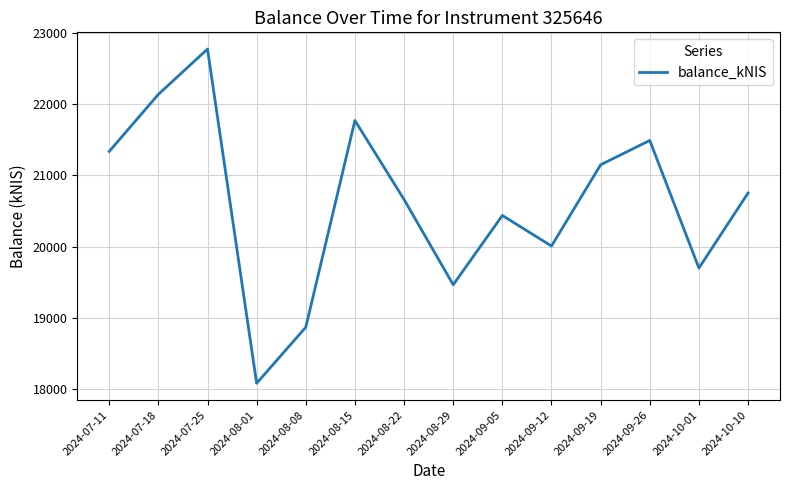

How many values are below 20753?

7